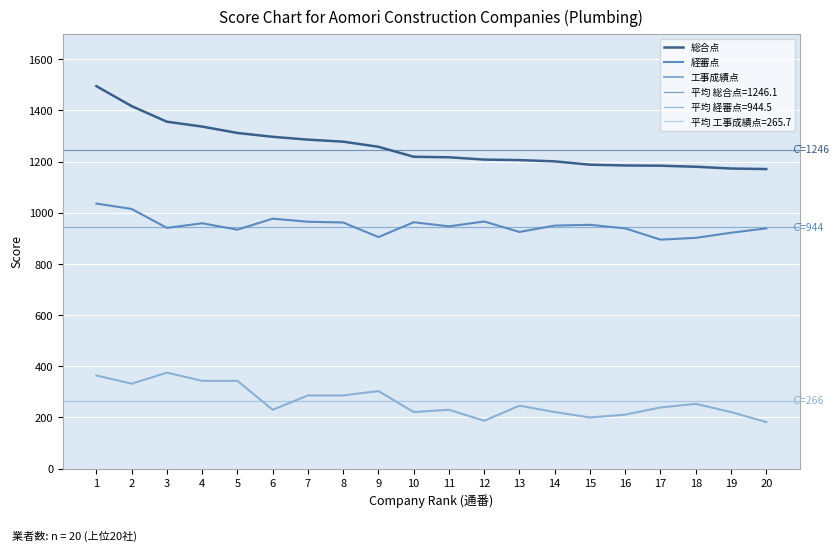

What is the approximate value of 総合点 at 20, to the nearest 5?

1170